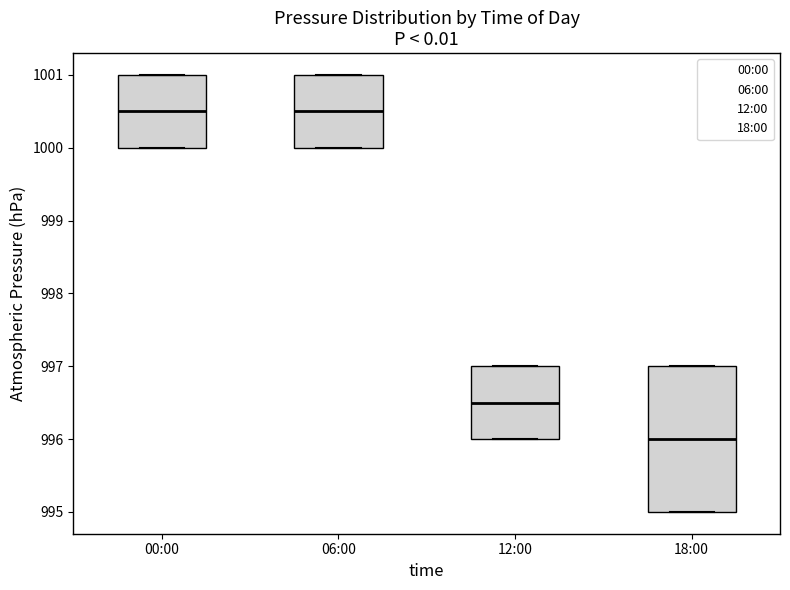

Reading left to right, transcribe this box plot: for each box, give where its median line is, the range the box spans, and where its two whiskers end, as read against the y-axis. The values are not printed on the chart, so give them approximately, as read against the axis.

00:00: median 1000.5, box 1000.0 to 1001.0, whiskers 1000.0 to 1001.0
06:00: median 1000.5, box 1000.0 to 1001.0, whiskers 1000.0 to 1001.0
12:00: median 996.5, box 996.0 to 997.0, whiskers 996.0 to 997.0
18:00: median 996.0, box 995.0 to 997.0, whiskers 995.0 to 997.0